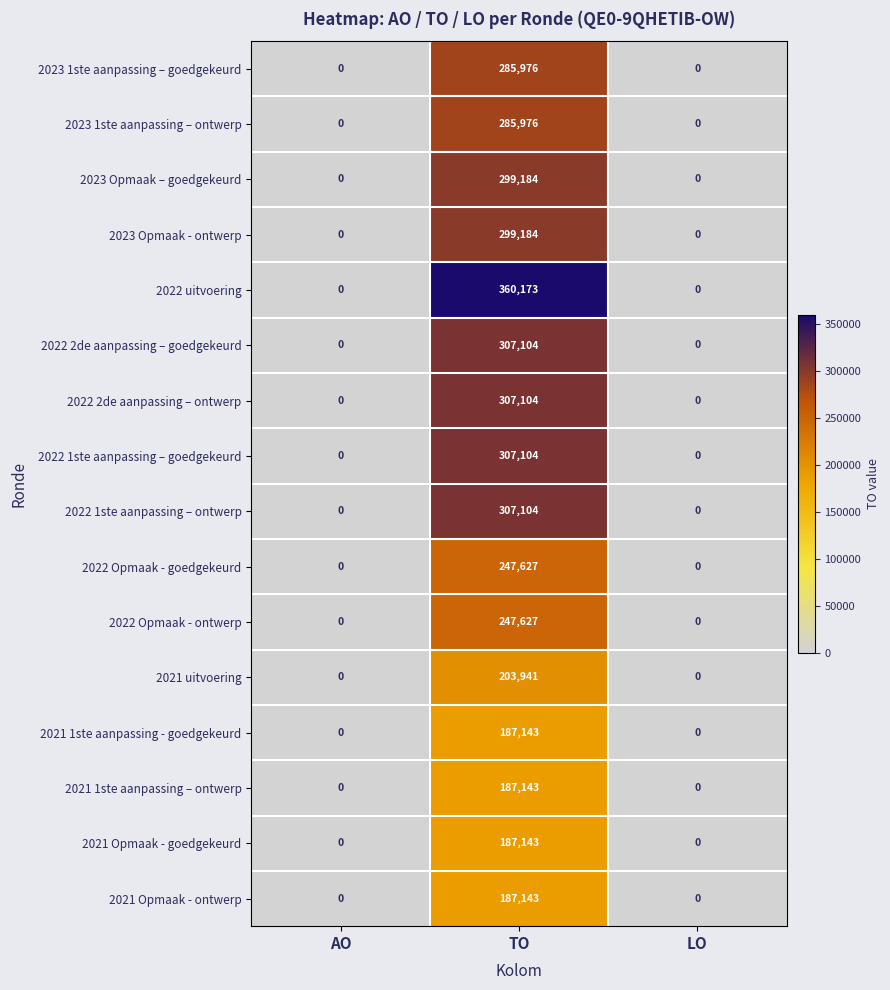

What is the difference between the maximum and minimum values in the 2022 2de aanpassing – ontwerp series?

307104